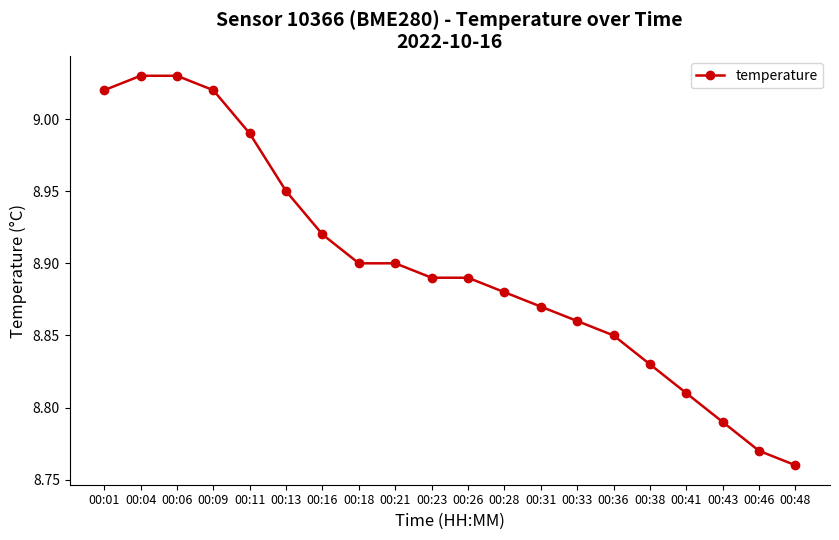

How many series are shown in this chart?

1